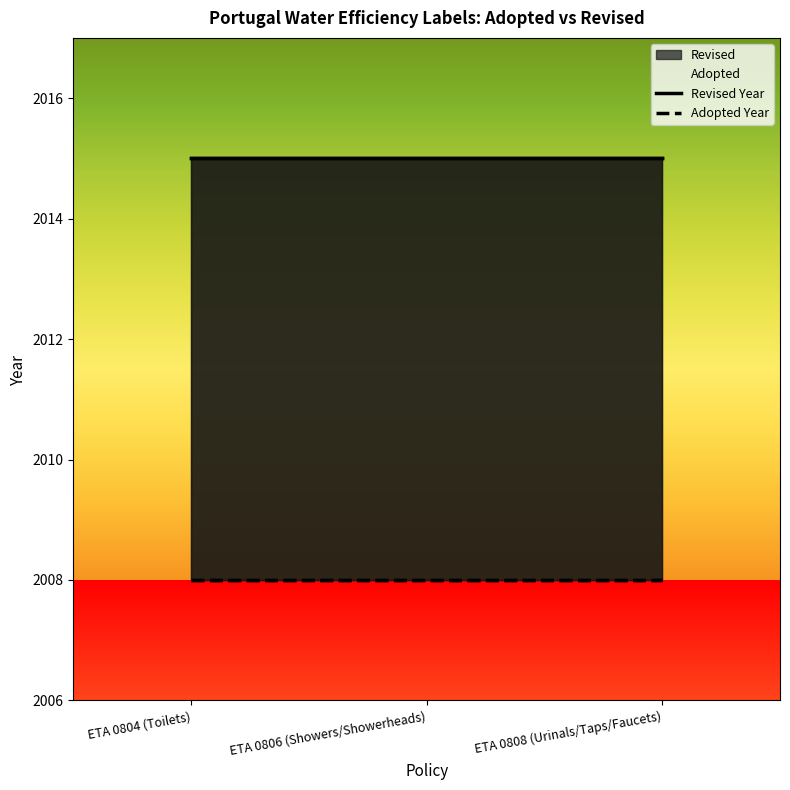

What is the label of the 1st point from the left?

ETA 0804 (Toilets)